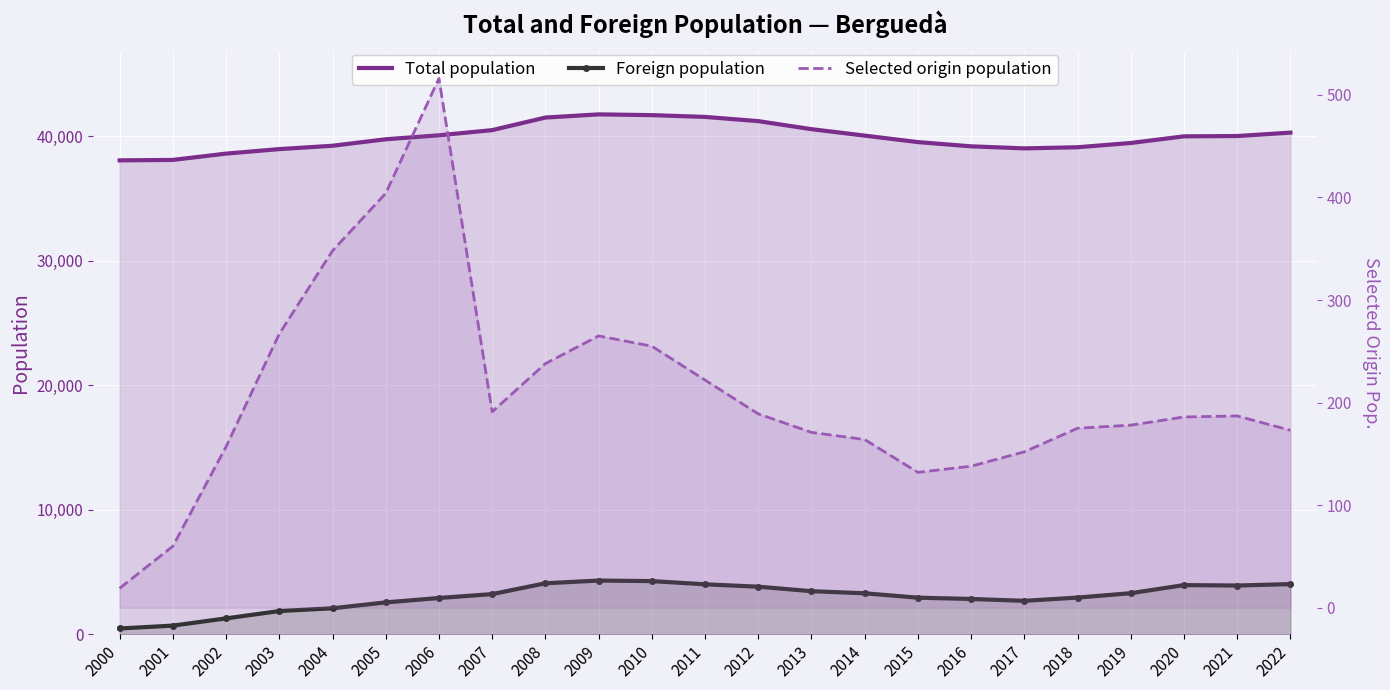

What is the minimum value for Total population?

38051